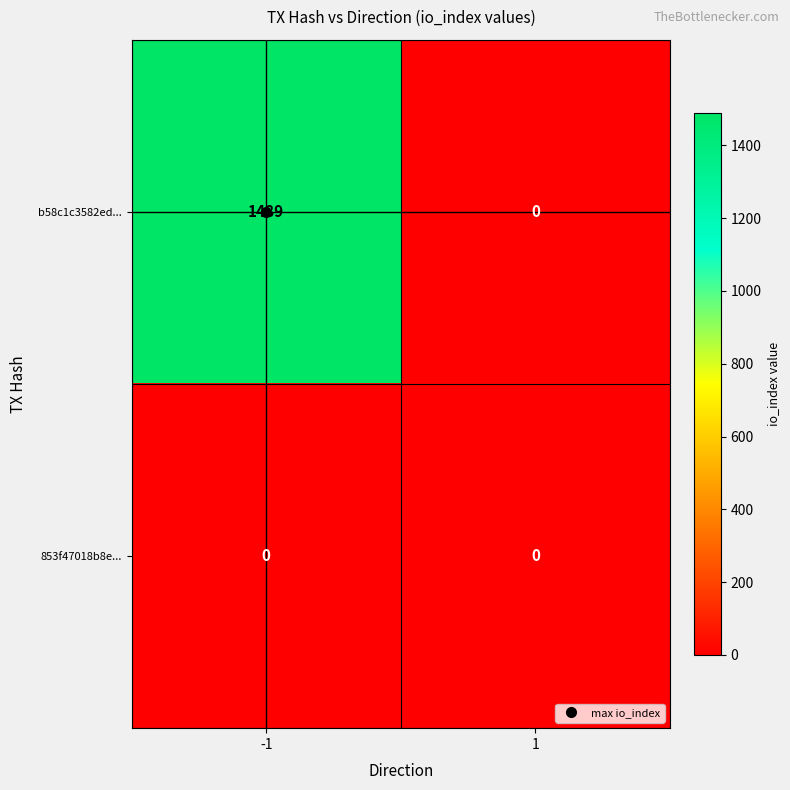

Is it true that b58c1c3582ed... equals 589 at -1?

False